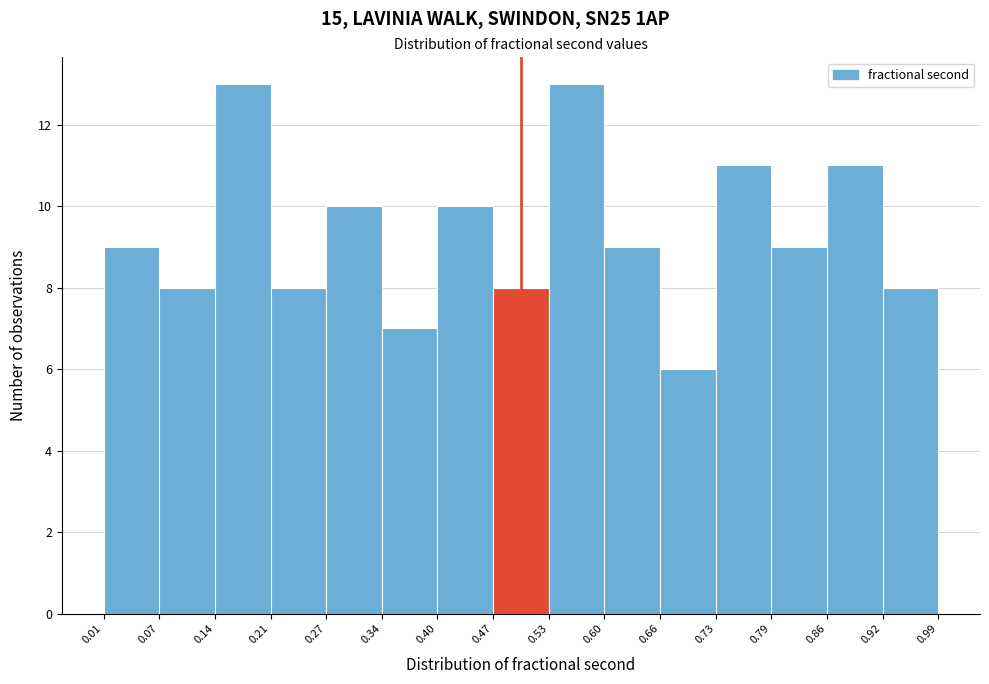

Reading left to right, transcribe this chart: for each bar, give the range it covers on the x-axis and its height. The values are not printed on the chart, so give them approximately, as read against the axis.

0.01 to 0.07: 9
0.07 to 0.14: 8
0.14 to 0.21: 13
0.21 to 0.27: 8
0.27 to 0.34: 10
0.34 to 0.40: 7
0.40 to 0.47: 10
0.47 to 0.53: 8
0.53 to 0.60: 13
0.60 to 0.66: 9
0.66 to 0.73: 6
0.73 to 0.79: 11
0.79 to 0.86: 9
0.86 to 0.92: 11
0.92 to 0.99: 8